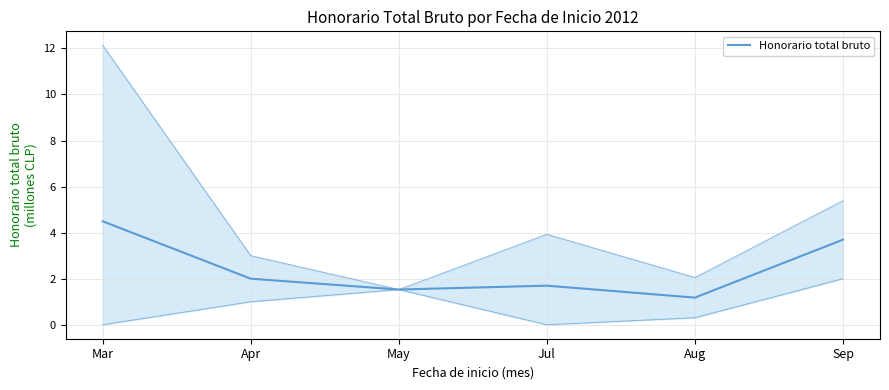

What is the sum of the values at Jul and Sep?

5.4